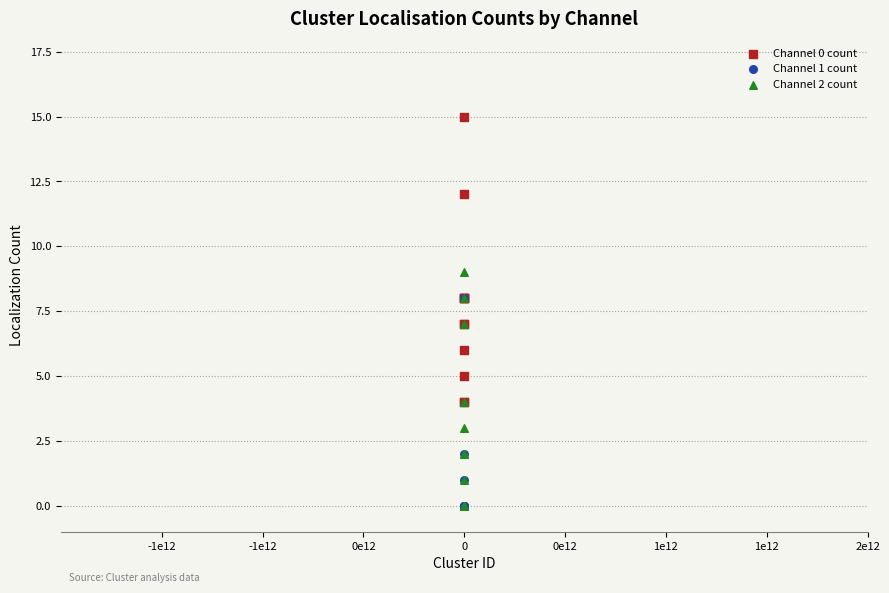

Which series has the largest Y range (max minus min)?

Channel 0 count